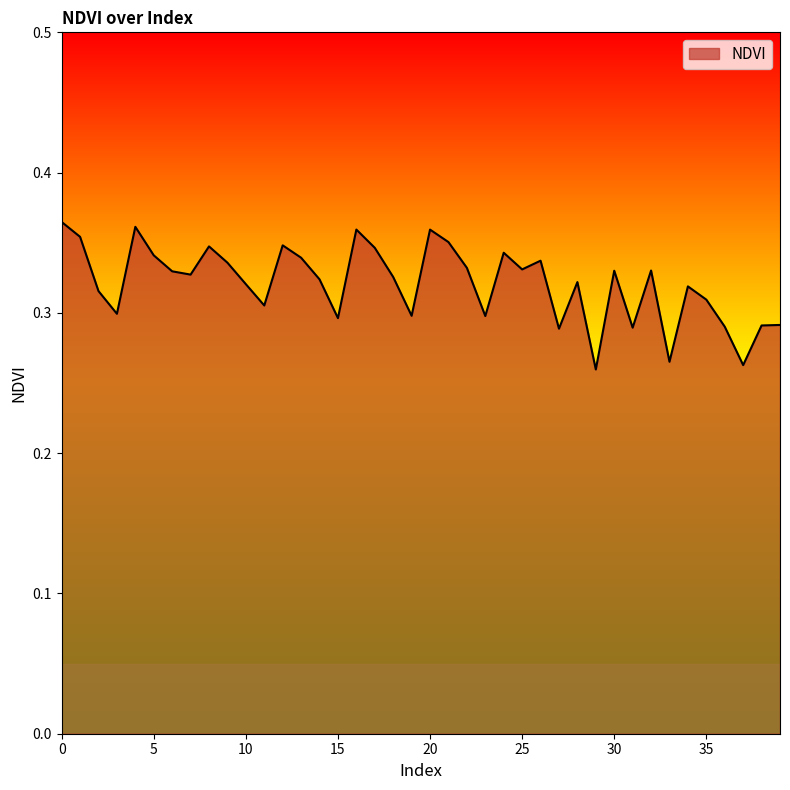

Is this an area chart (filled region under the line)?

Yes